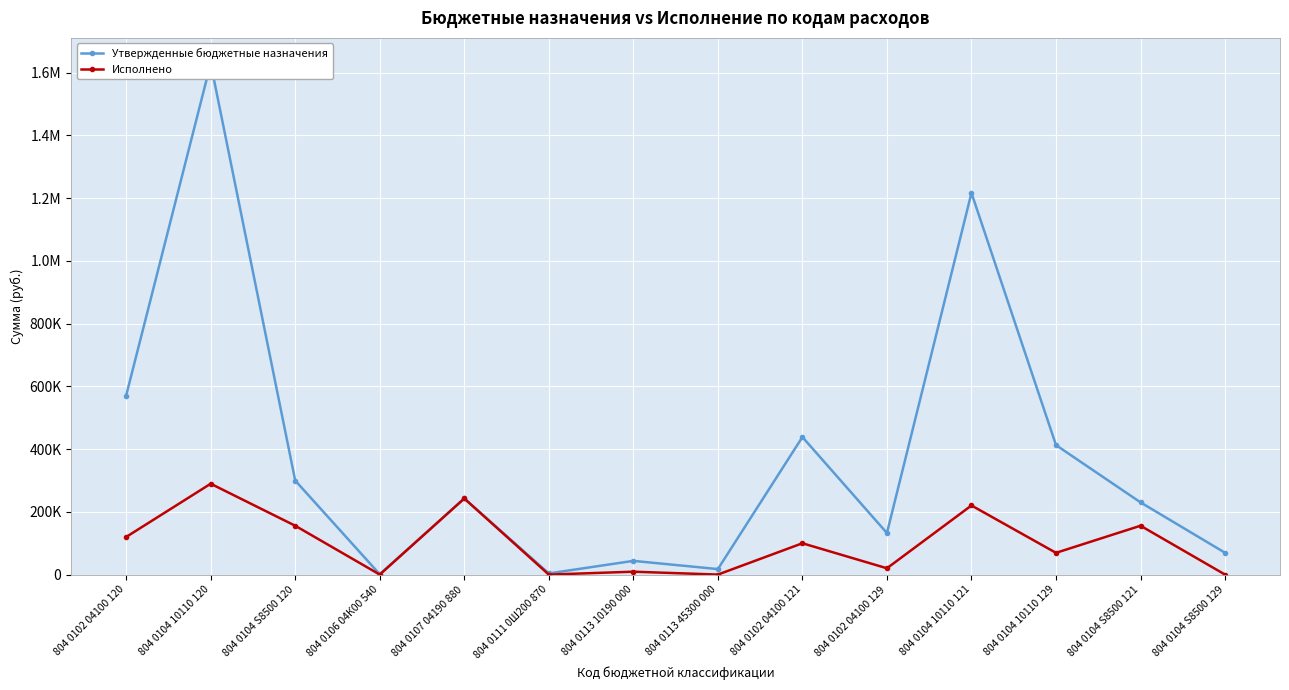

At how many categories does at least one series exceed 517381?

3